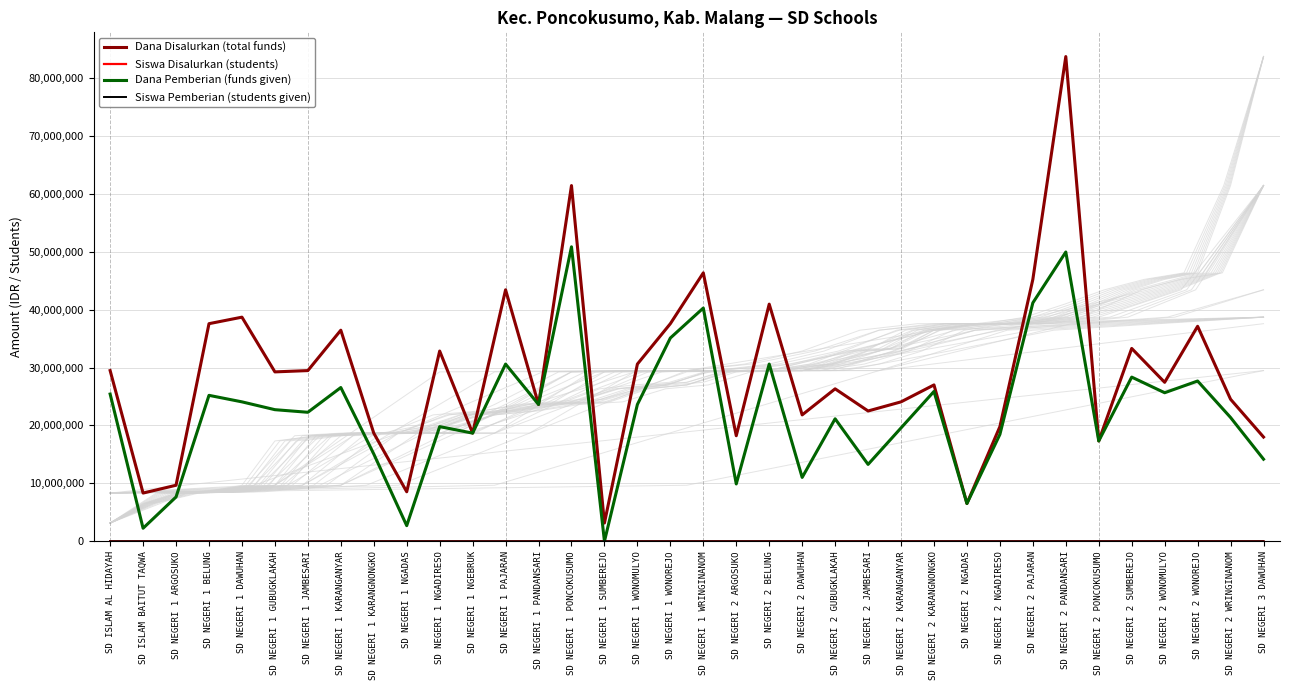

What is the label of the 2nd point from the right?

SD NEGERI 2 WRINGINANOM